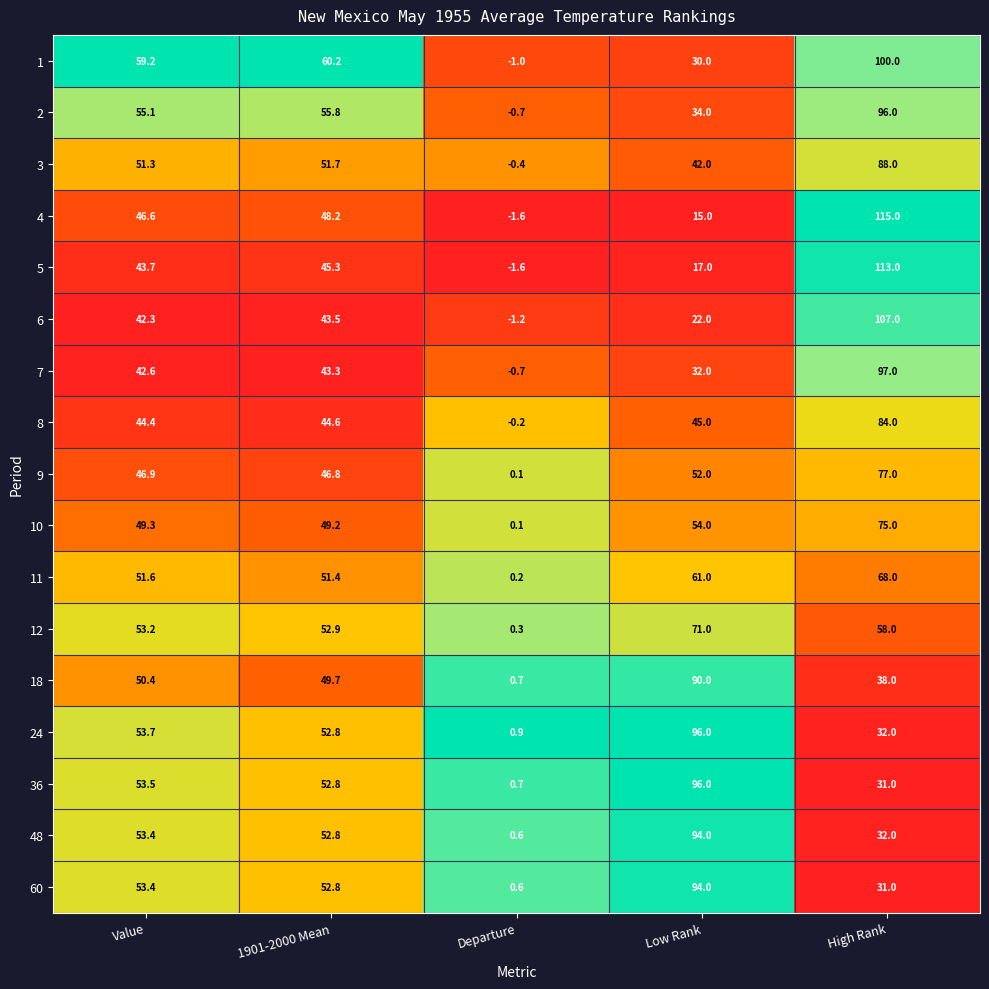

How many categories are shown in the chart?

5